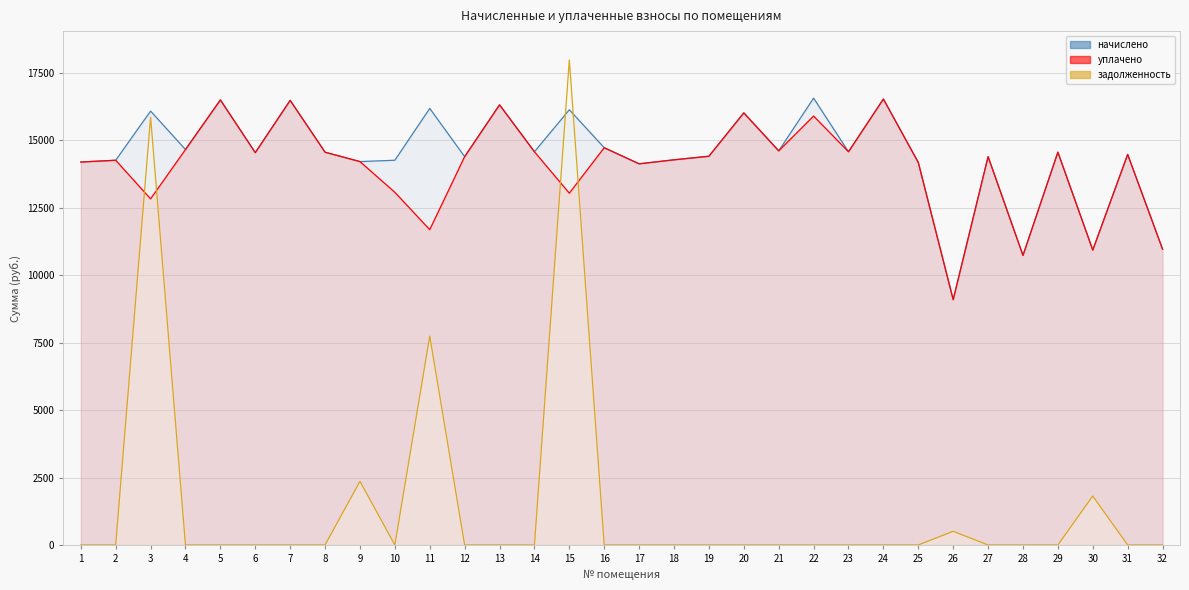

At which label does начислено first exceed 14556?

3